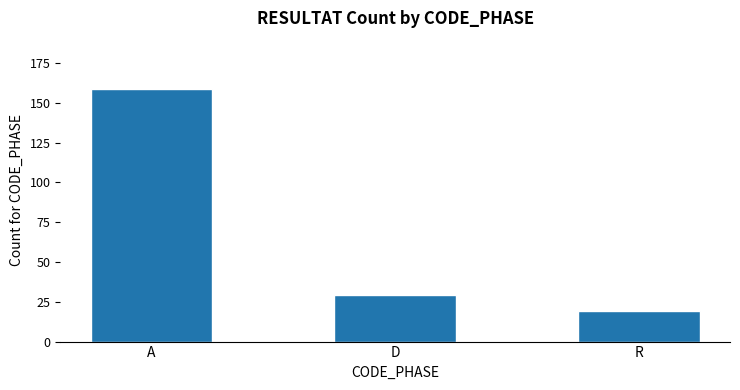

What is the sum of all values?

207